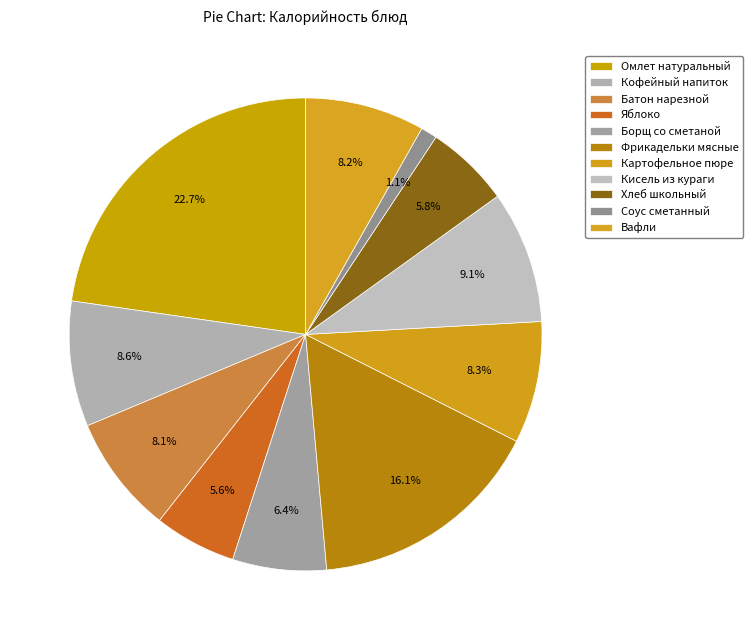

Do Картофельное пюре and Кисель из кураги together represent more than half of the pie?

No